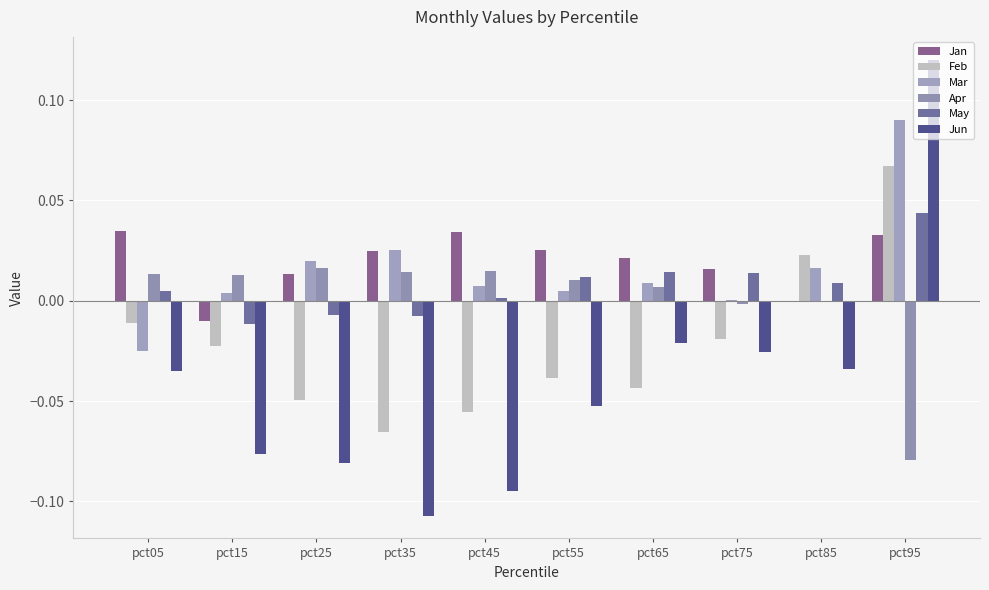

Between pct15 and pct85, which series saw the biggest shift?

Feb